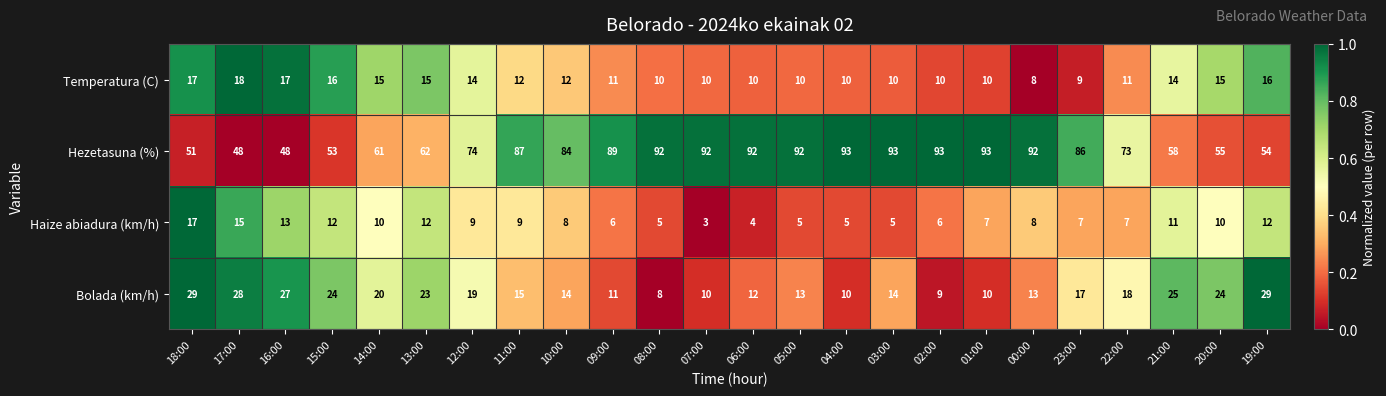

At which category is the sum across all series the highest?

11:00